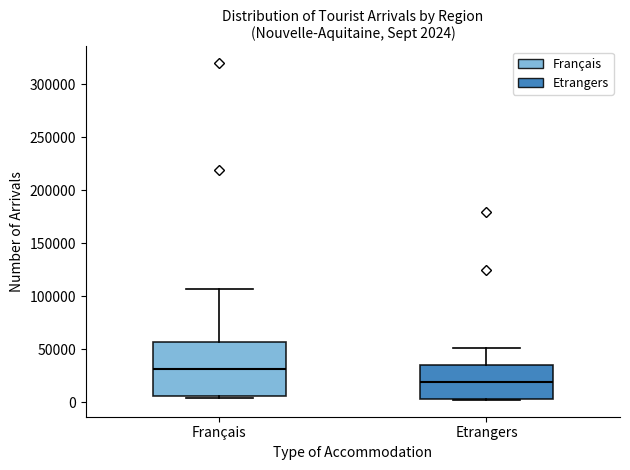

Which box is the tallest, from its lower edge to its upper edge?

Français